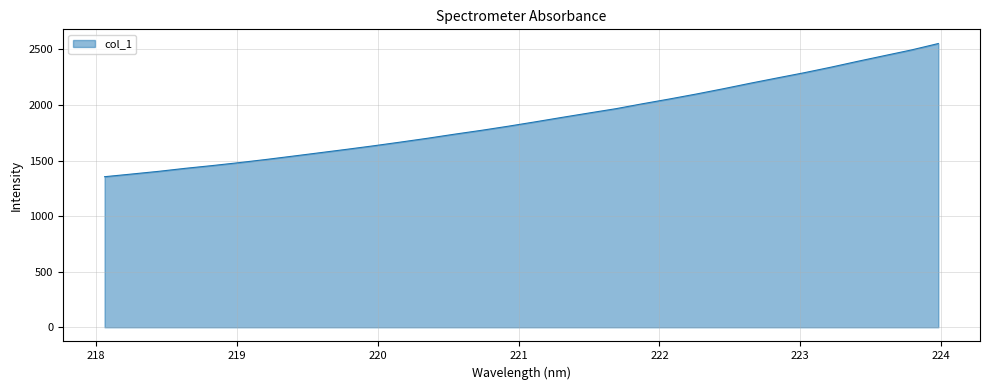

What is the minimum value shown in the chart?

1355.0